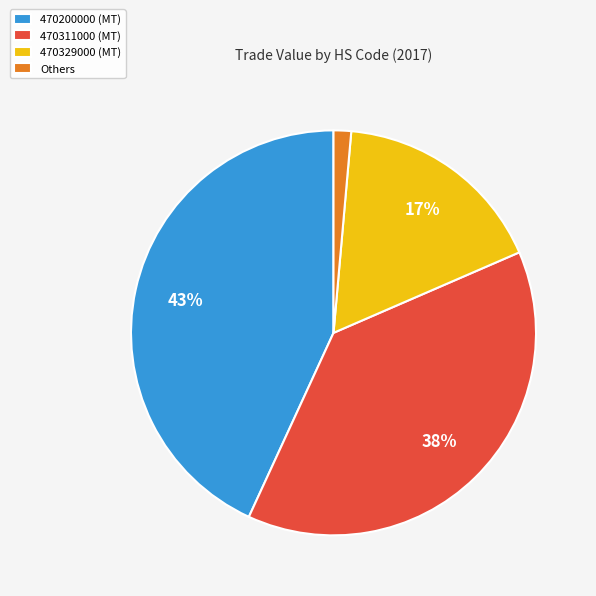

Do 470311000 (MT) and Others together represent more than half of the pie?

No